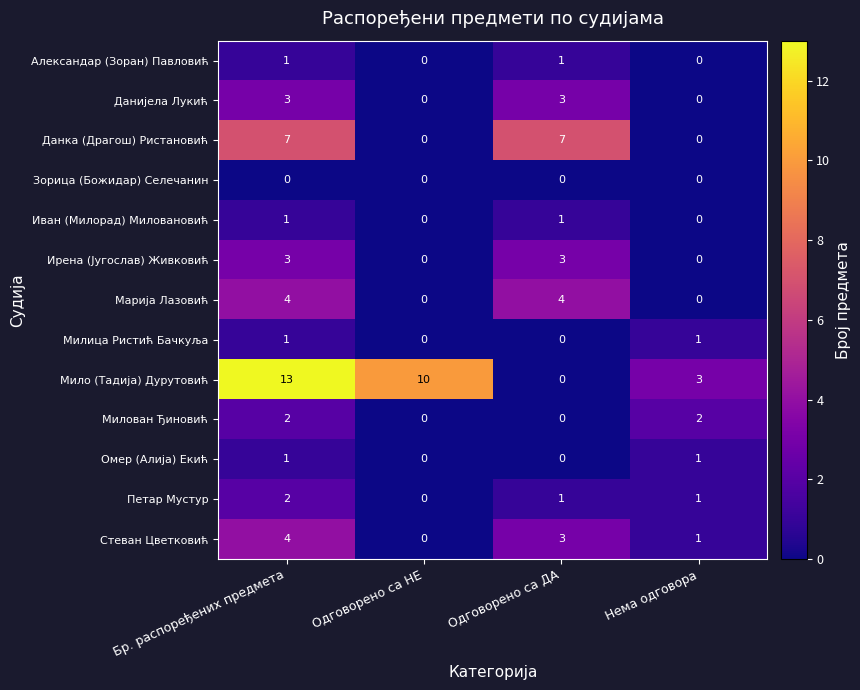

What is the difference between the second highest and second lowest values in the Данка (Драгош) Ристановић series?

7